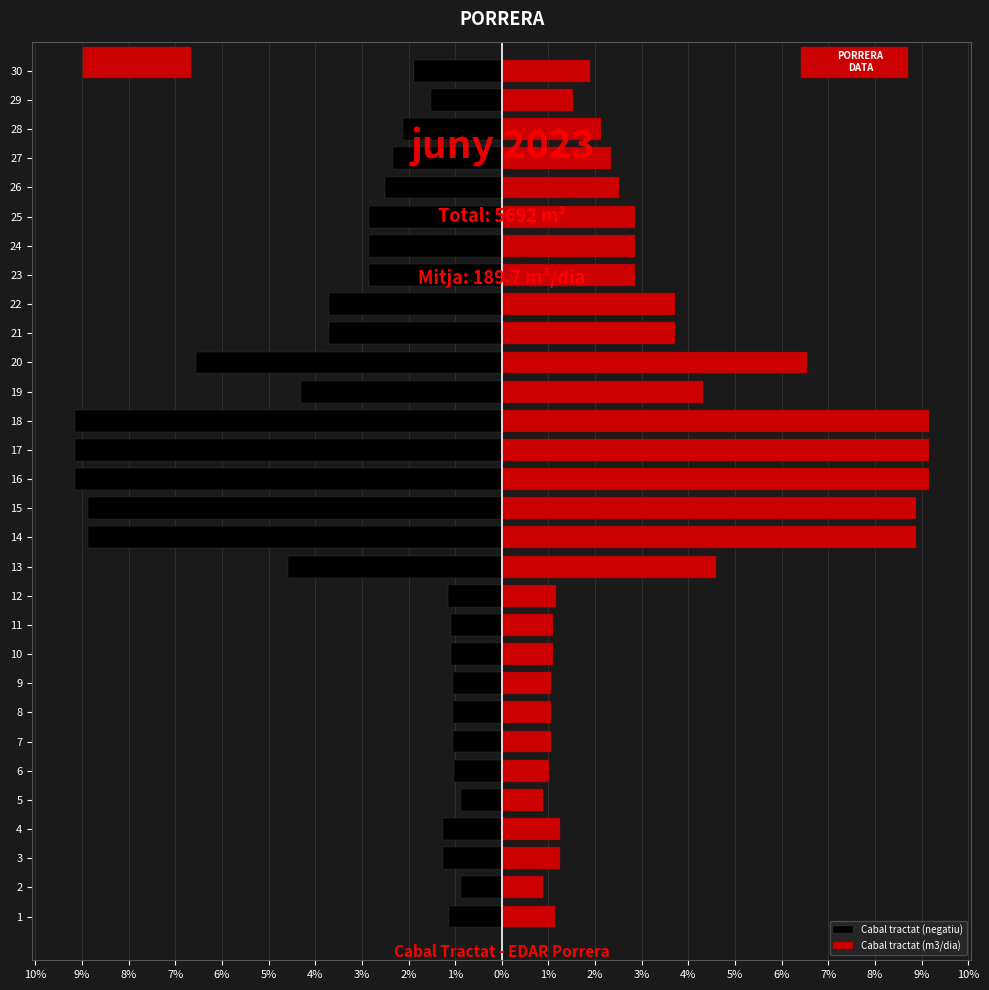

Is it true that Cabal tractat (m3/dia) equals 0.4 at 5?

False